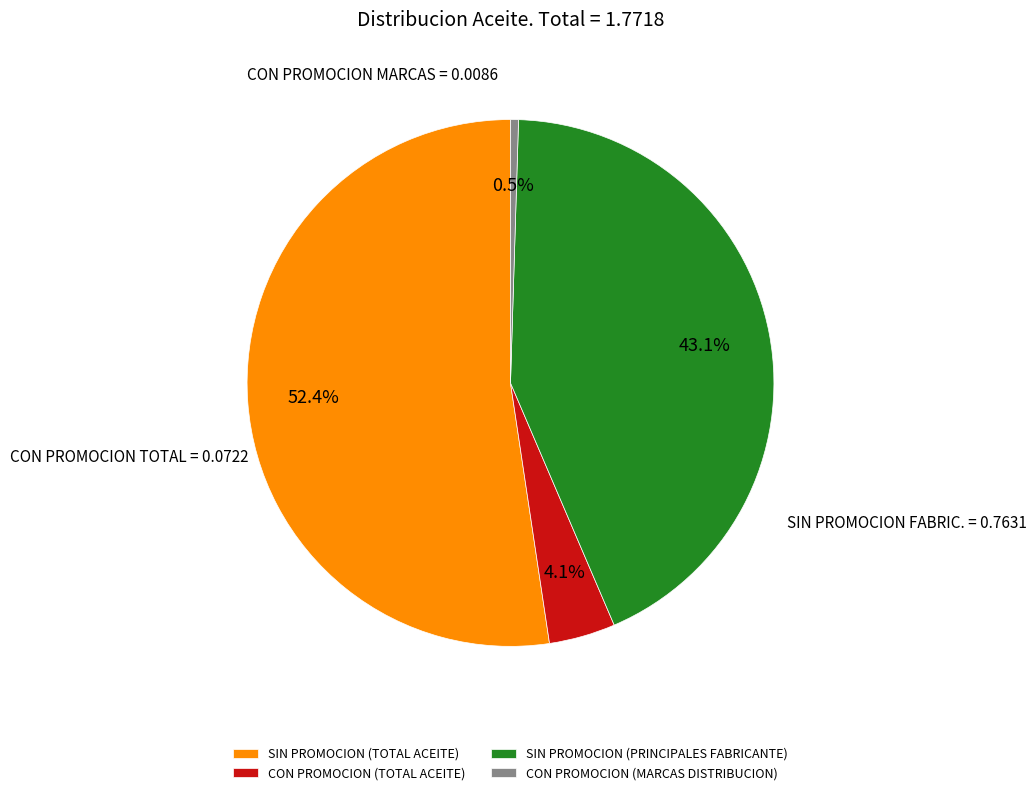

Count the number of slices in the pie.

4